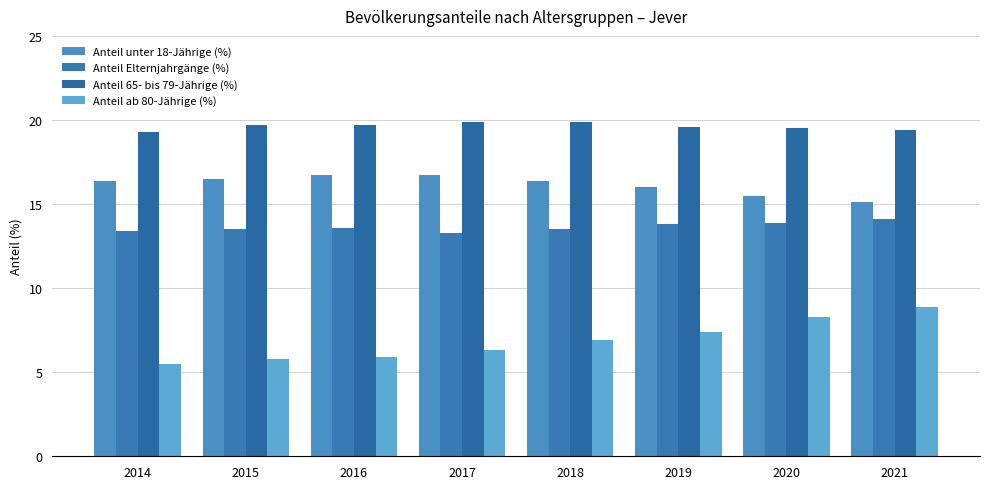

True or false: Anteil Elternjahrgänge (%) has a value of 13.9 at 2020.

True